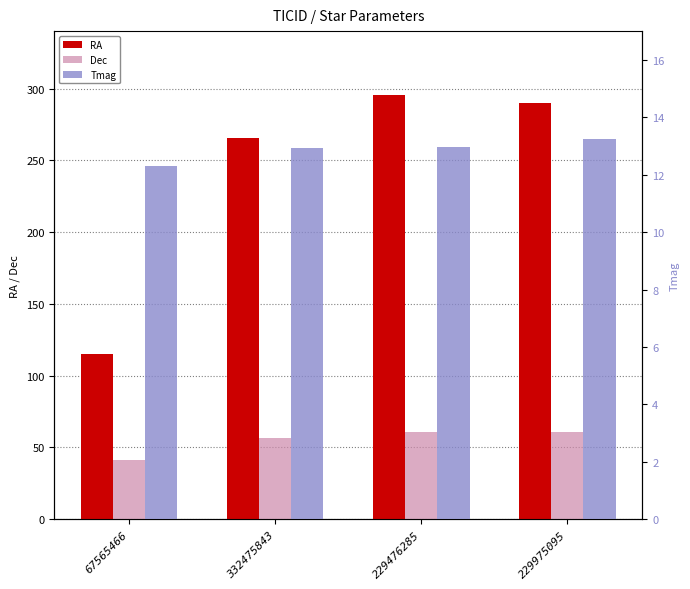

How many groups of bars are there?

4